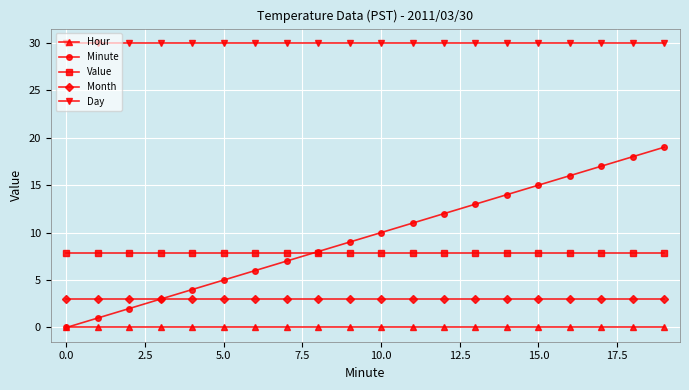

Which series has the largest range (max minus min)?

Minute